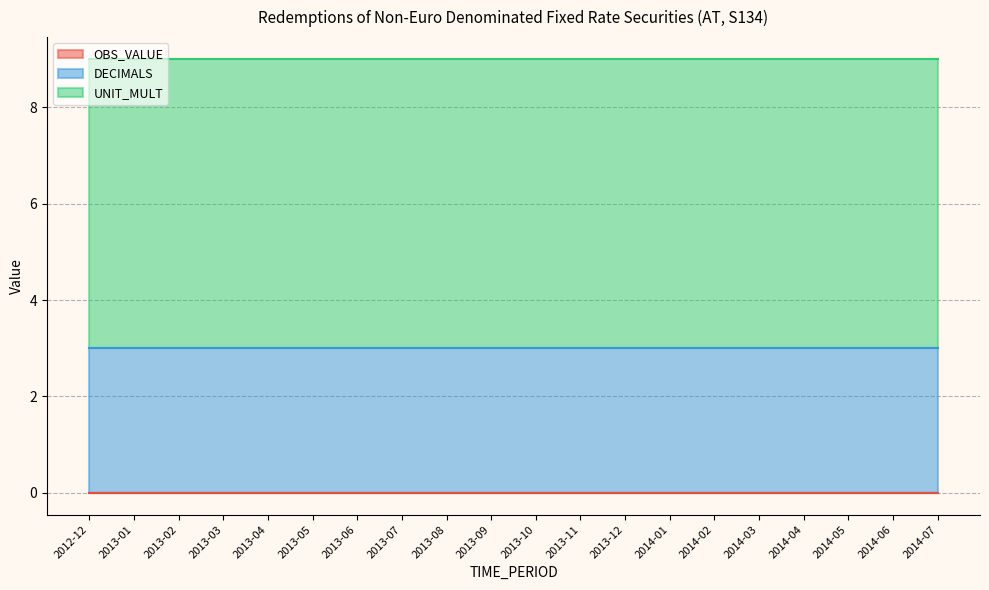

True or false: OBS_VALUE and UNIT_MULT cross at least once.

False